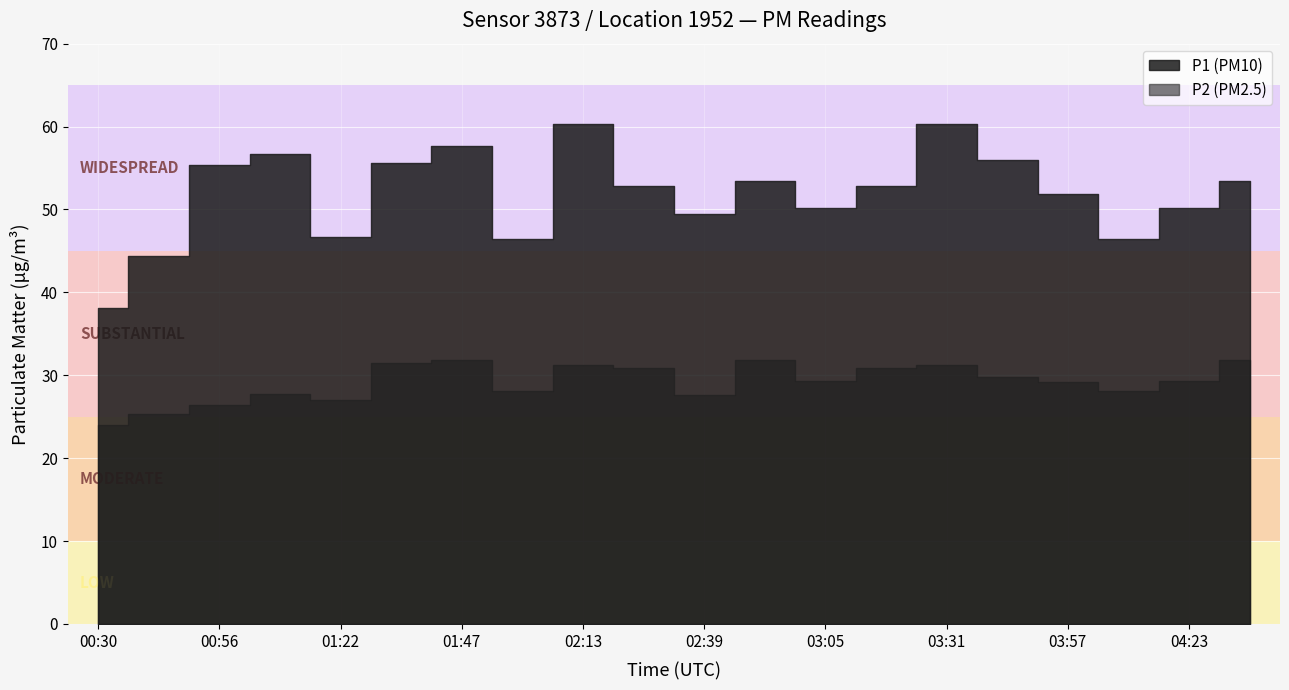

What is the label of the 11th point from the left?

02:39